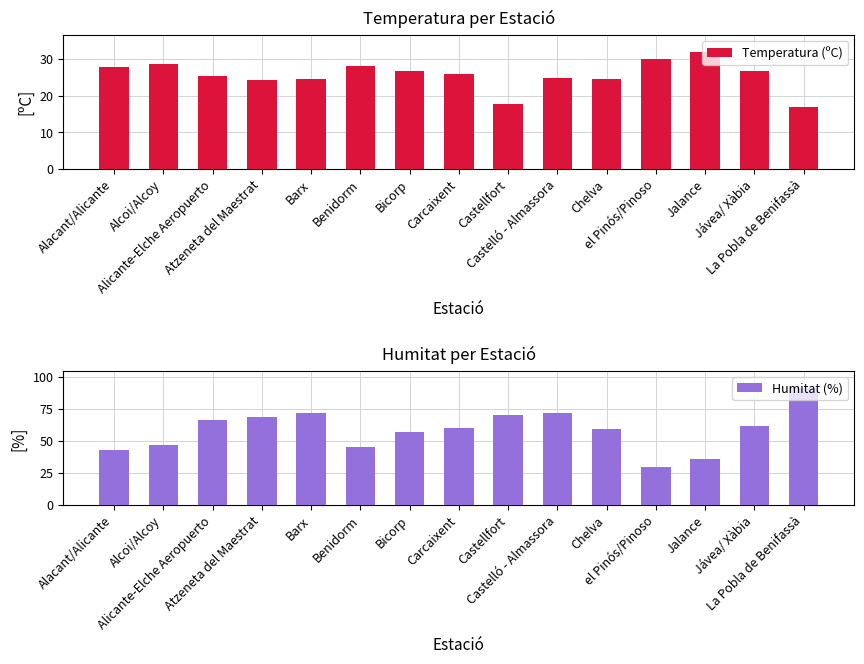

How many bars are there in total?

30